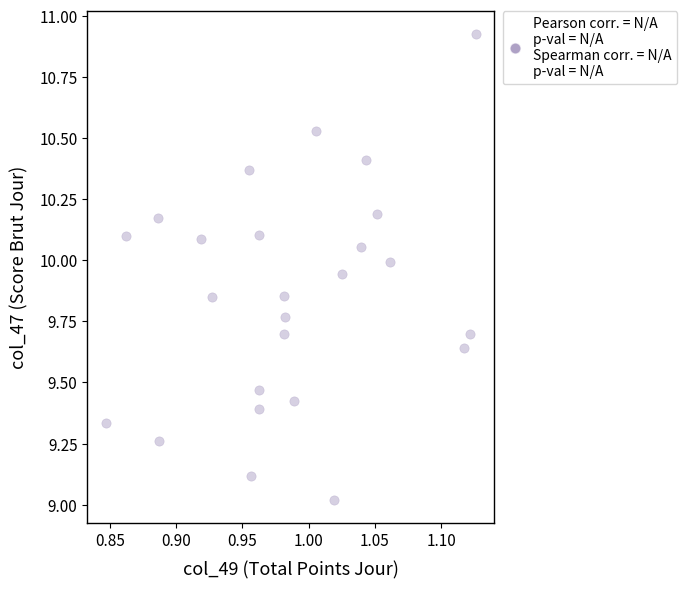

What is the range of Y values (max minus min)?

1.9